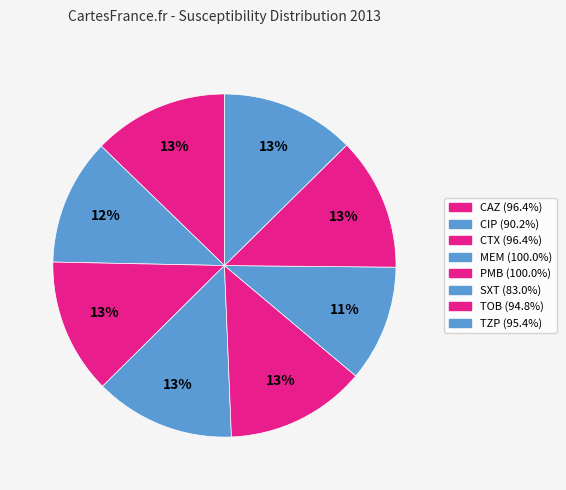

How many segments does this pie chart have?

8